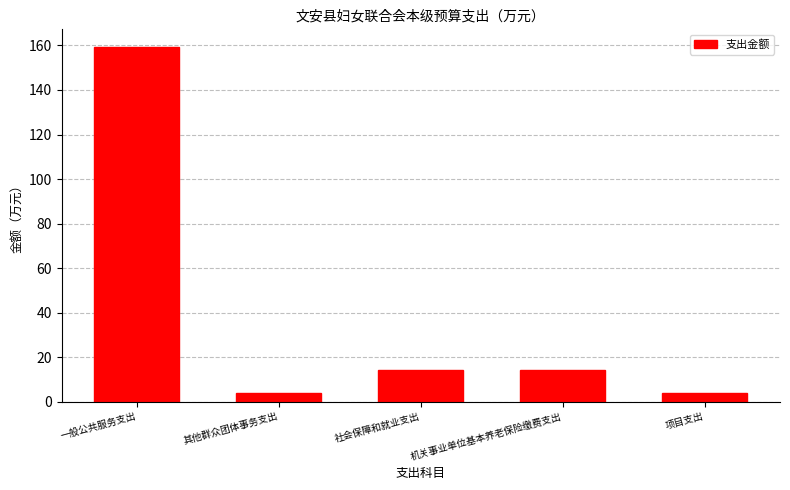

What is the sum of the values at 其他群众团体事务支出 and 项目支出?

8.2